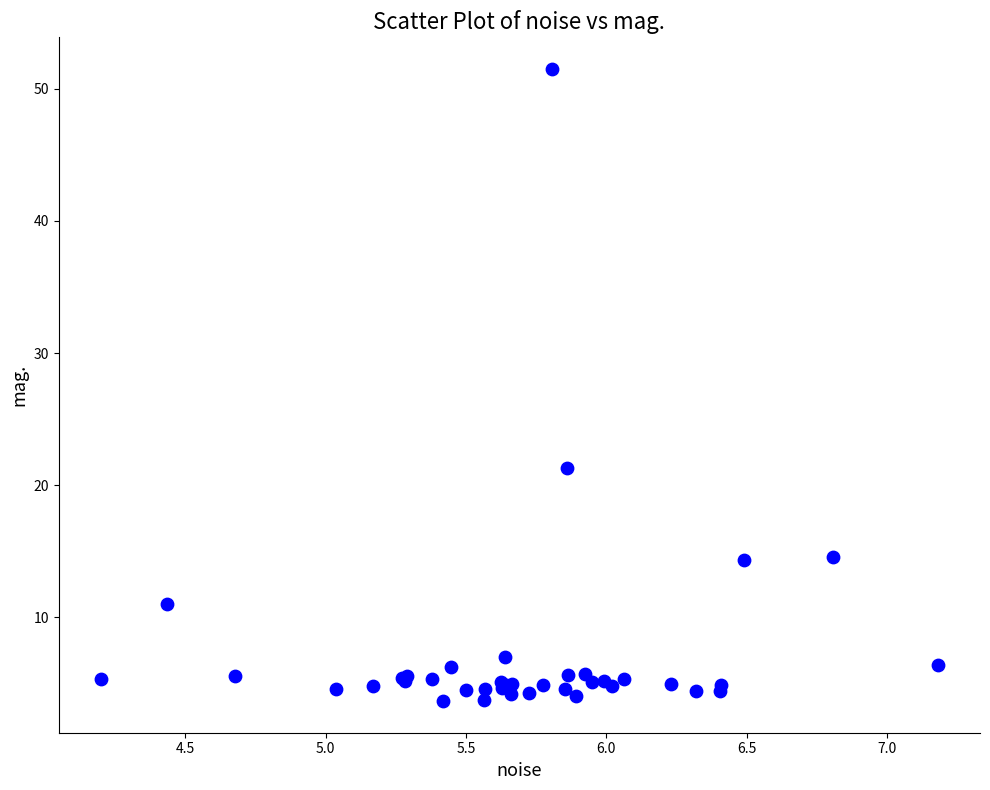

What Y value in the scatter plot is closest to 27?

21.3